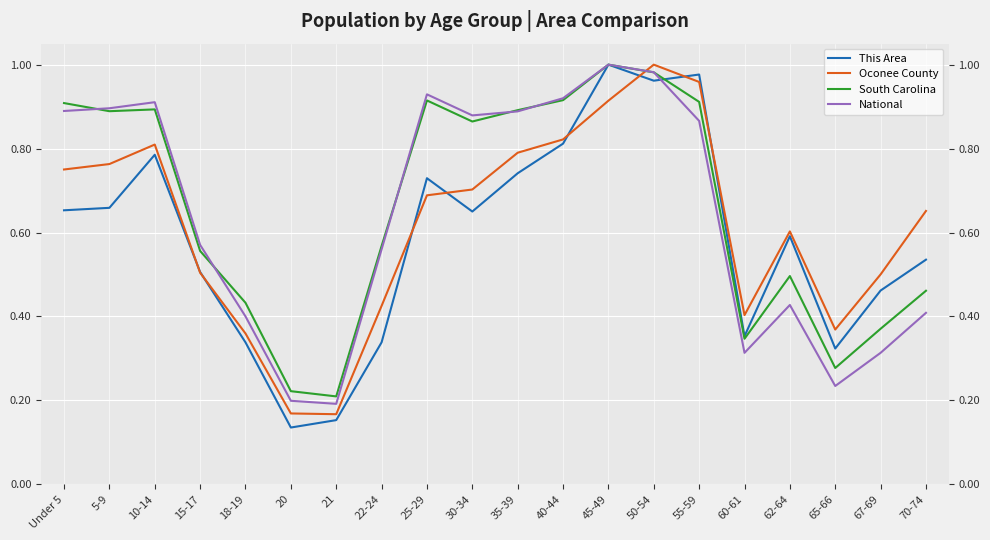

At which category does This Area reach its first local valley?

20